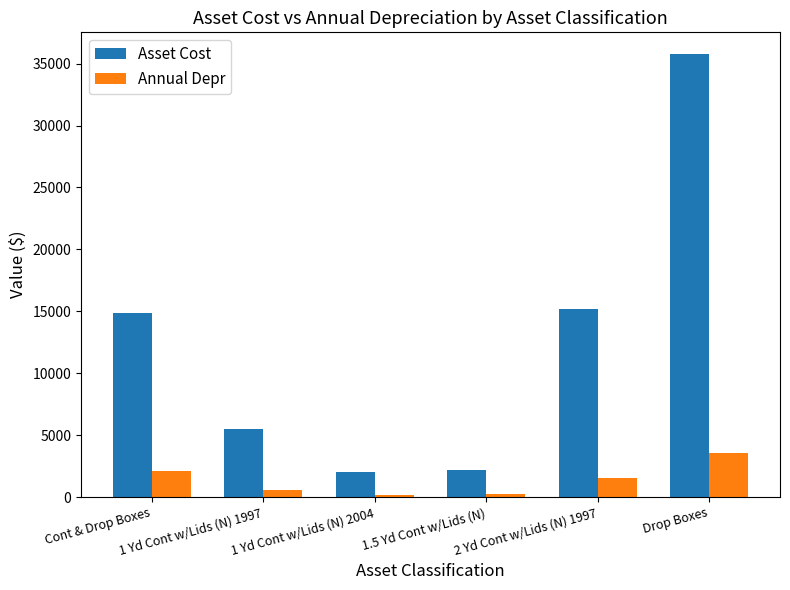

Count the number of data series in this chart.

2